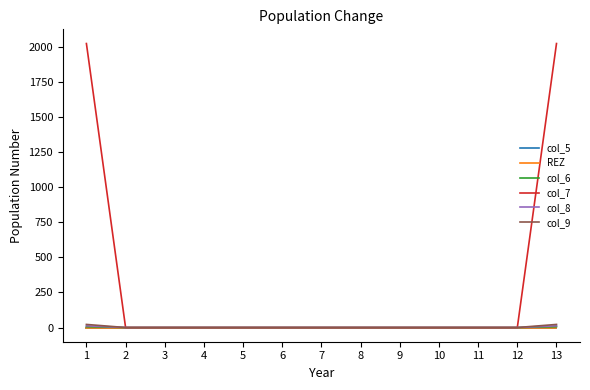

True or false: col_7 and col_8 cross at least once.

False